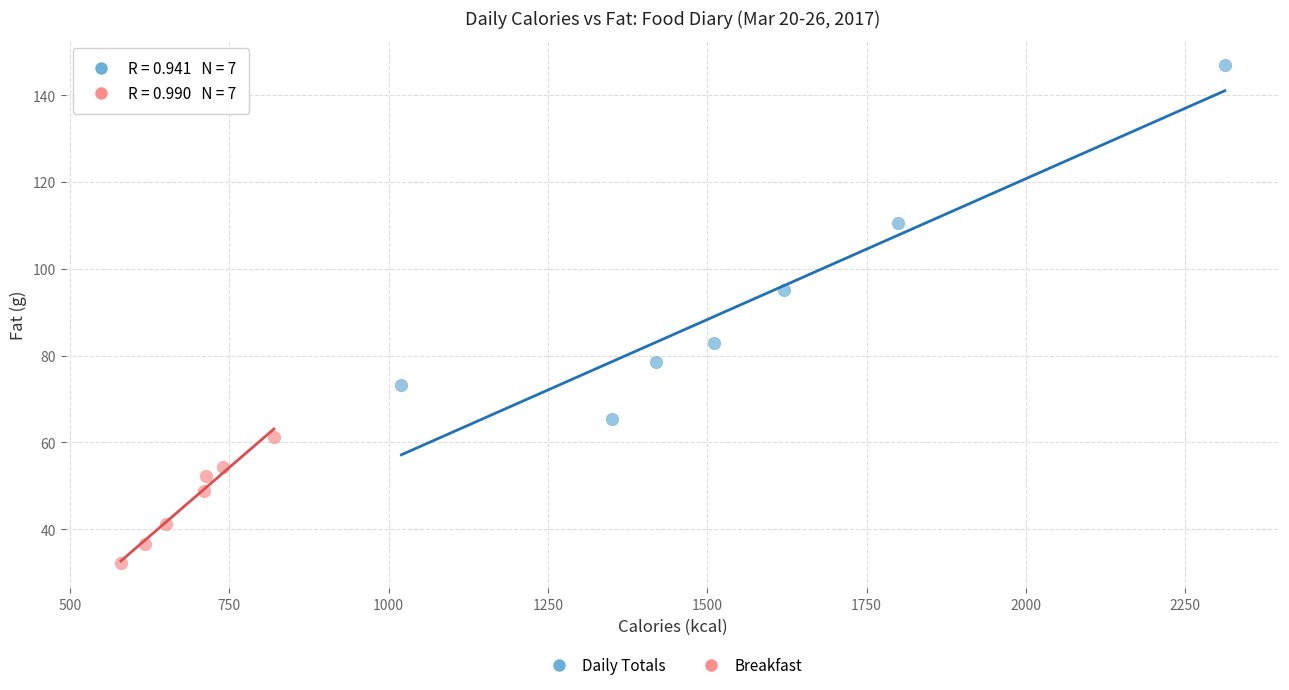

Which series contains the highest Y value?

Daily Totals